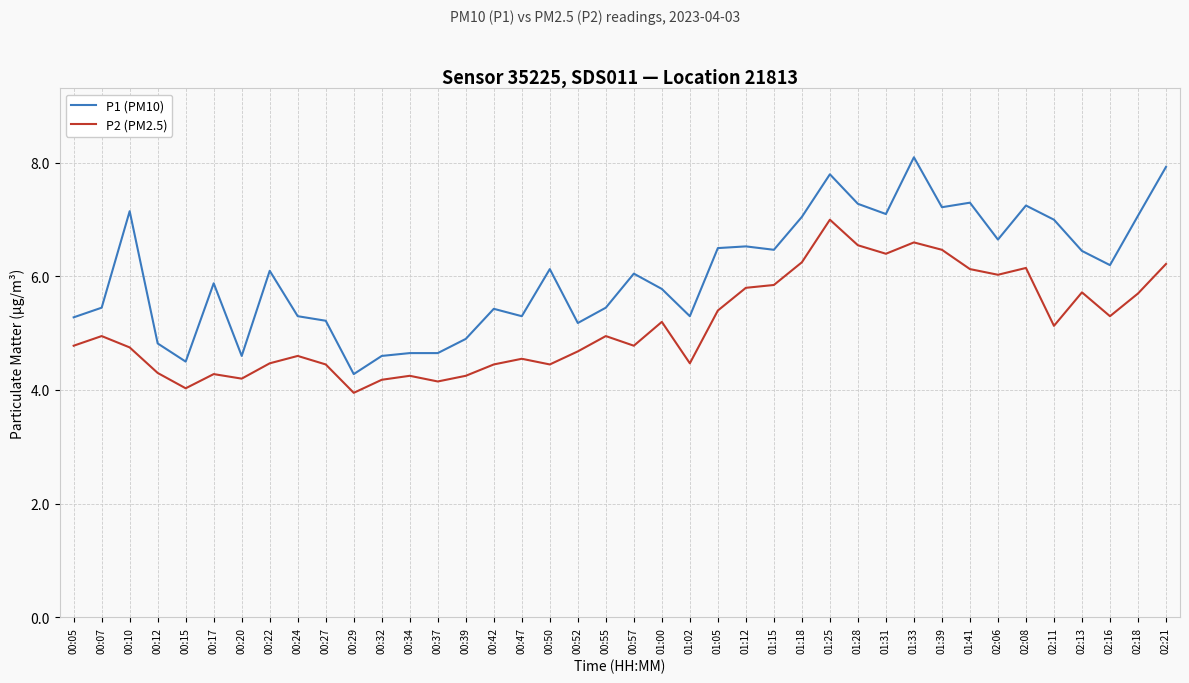

Read the P2 (PM2.5) value at 02:06.

6.0